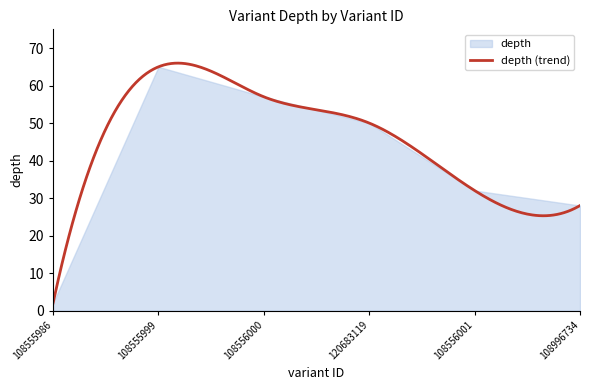

Reading left to right, extract all data points from this chart.

depth: 108555986=2	108555999=65	108556000=57	120683119=50	108556001=32	108996734=28
depth_smooth: 108555986=2	108555999=65	108556000=57	120683119=50	108556001=32	108996734=28